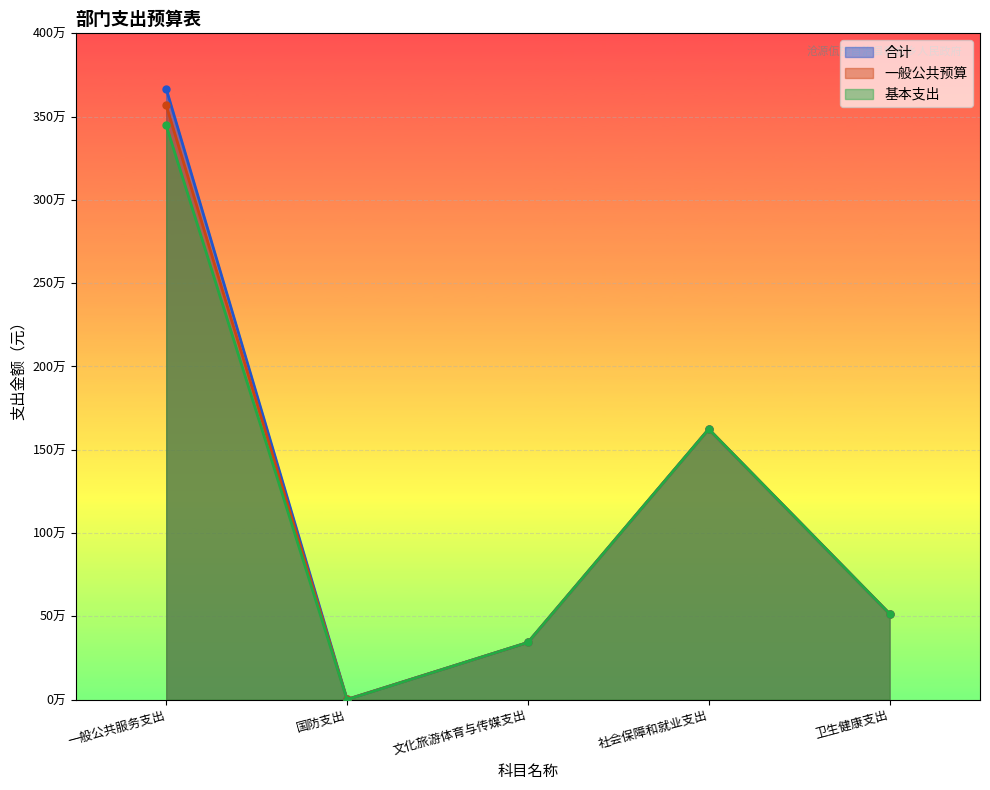

What is the label of the 2nd point from the right?

社会保障和就业支出